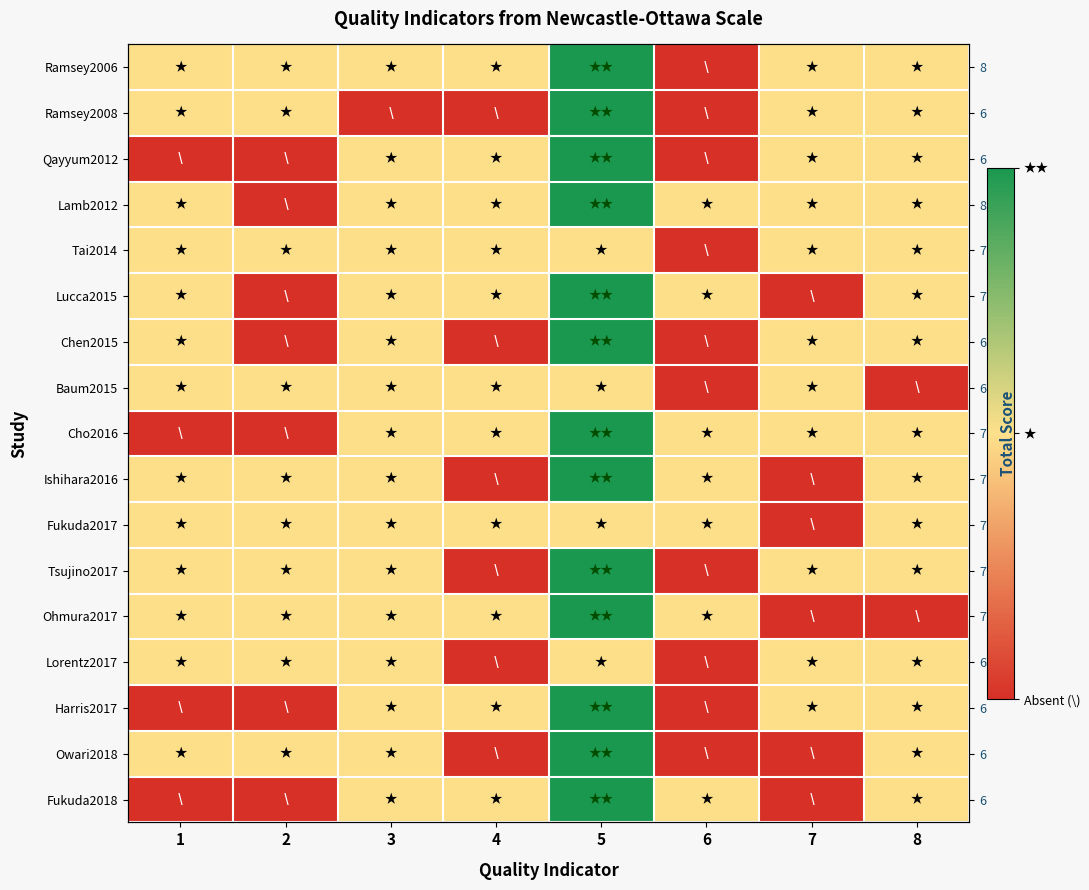

Where does the Ramsey2008 series first go above 1?

5